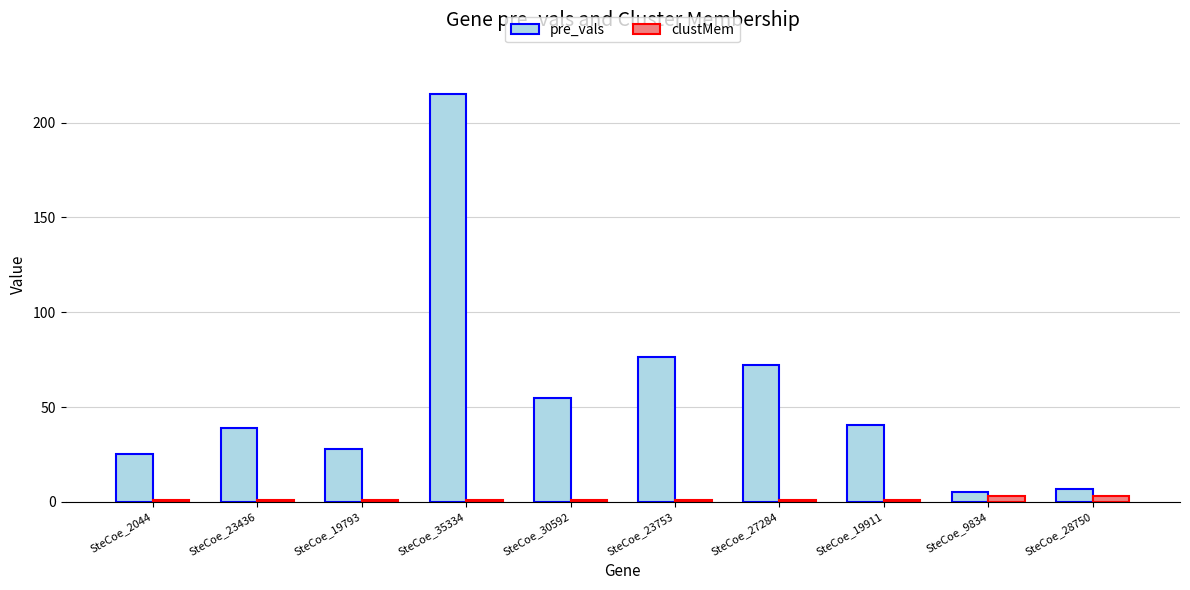

What is the label of the 2nd bar from the right?

SteCoe_9834